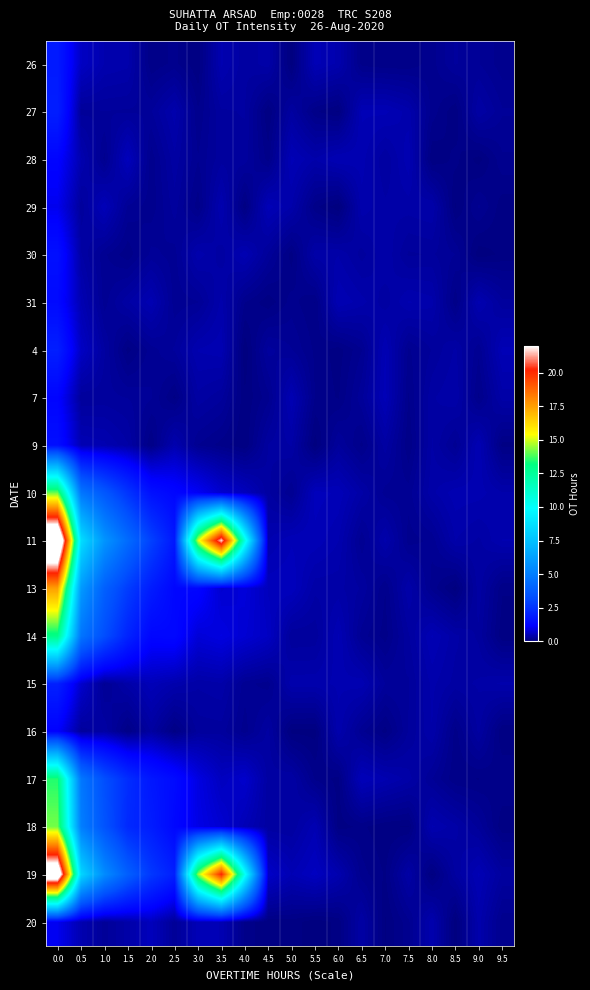

Which series has the largest range (max minus min)?

11